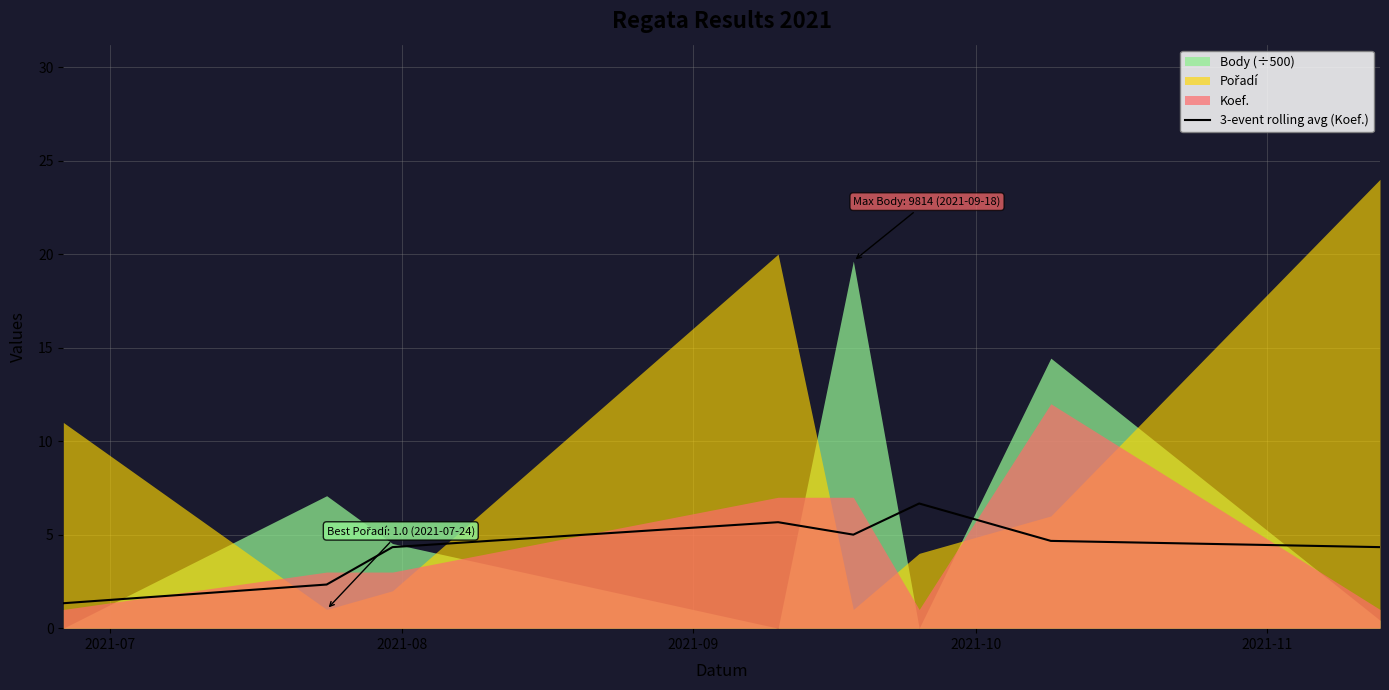

What is the lowest value of the 3-event rolling avg (Koef.) series?

1.3